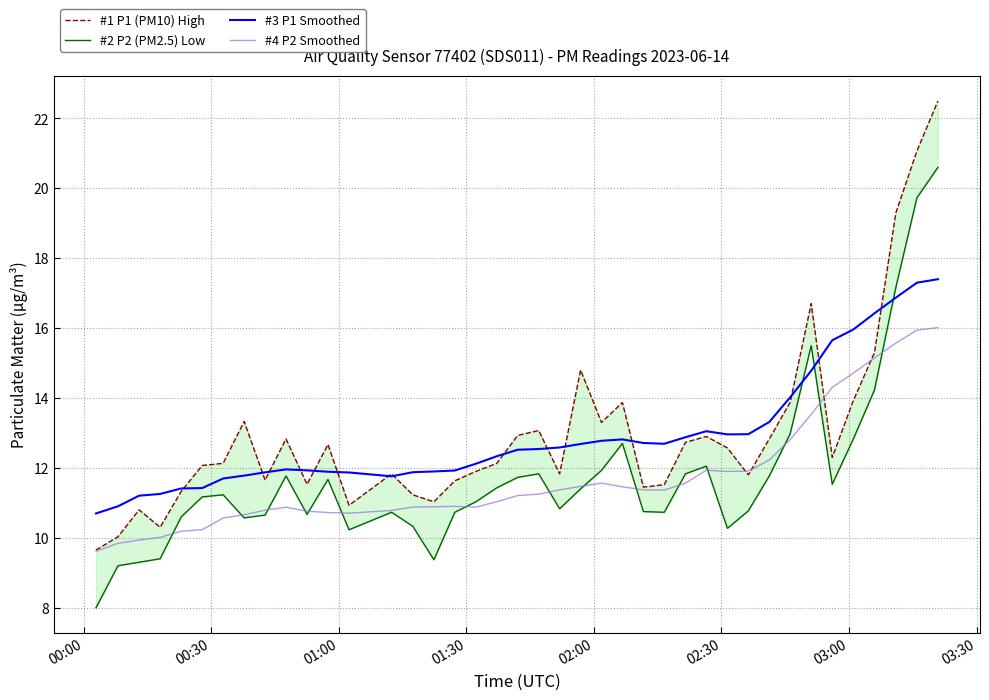

Reading right to left, transcribe all the data shown in this chart.

#1 P1 (PM10) High: 22.5	21.1	19.3	15.3	13.9	12.3	16.7	13.9	12.8	11.8	12.6	12.9	12.7	11.5	11.4	13.9	13.3	14.8	11.8	13.1	12.9	12.1	11.9	11.6	11.0	11.2	11.8	10.9	12.7	11.5	12.8	11.7	13.3	12.1	12.1	11.3	10.3	10.8	10.0	9.7
#2 P2 (PM2.5) Low: 20.6	19.7	17.2	14.2	12.8	11.5	15.5	13.0	11.8	10.8	10.3	12.1	11.8	10.7	10.8	12.7	11.9	11.4	10.8	11.8	11.7	11.4	11.0	10.7	9.4	10.3	10.7	10.2	11.7	10.7	11.8	10.7	10.6	11.2	11.2	10.6	9.4	9.3	9.2	8.0
#3 P1 Smoothed: 17.4	17.3	16.9	16.4	16.0	15.7	14.8	14.0	13.3	13.0	13.0	13.1	12.9	12.7	12.7	12.8	12.8	12.7	12.6	12.5	12.5	12.3	12.1	11.9	11.9	11.9	11.8	11.9	11.9	11.9	12.0	11.9	11.8	11.7	11.4	11.4	11.3	11.2	10.9	10.7
#4 P2 Smoothed: 16.0	15.9	15.6	15.1	14.7	14.3	13.5	12.8	12.2	11.9	11.9	11.9	11.6	11.4	11.4	11.5	11.6	11.5	11.4	11.2	11.2	11.0	10.9	10.9	10.9	10.9	10.8	10.7	10.7	10.8	10.9	10.8	10.7	10.6	10.2	10.2	10.0	9.9	9.8	9.6